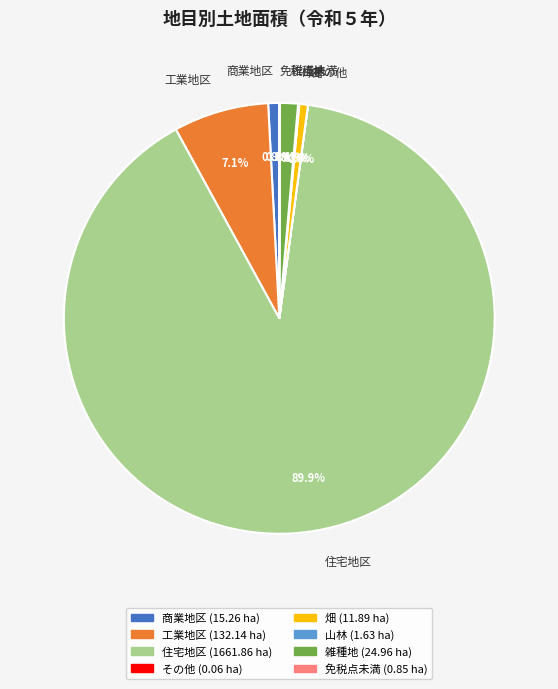

What is the majority slice?

住宅地区